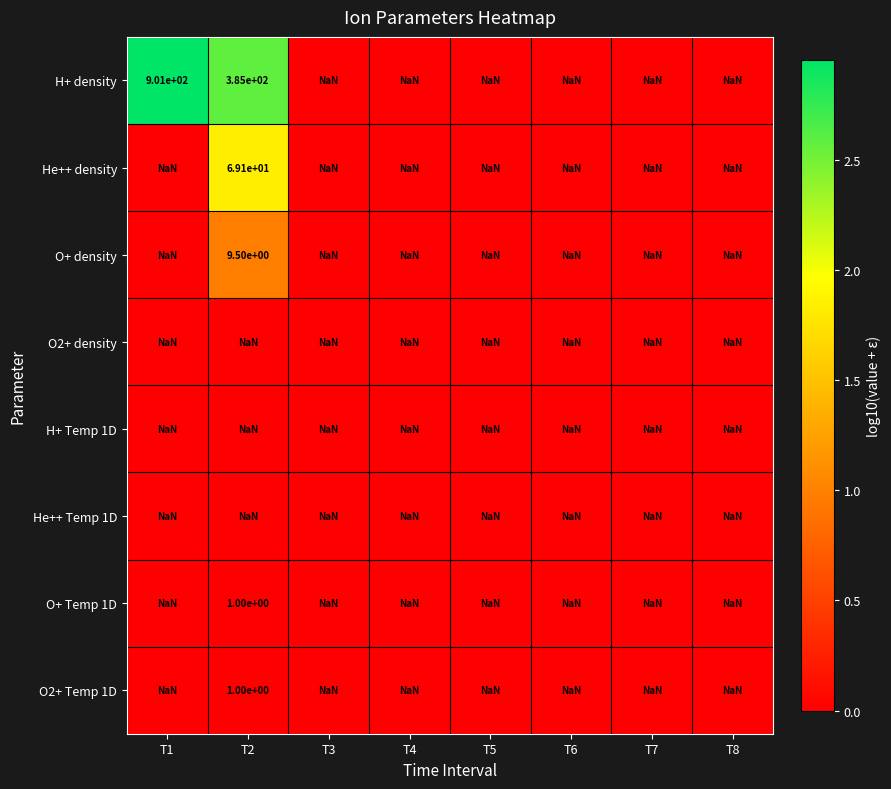

The value of O2+ Temp 1D at T6 is nan. True or false?

True